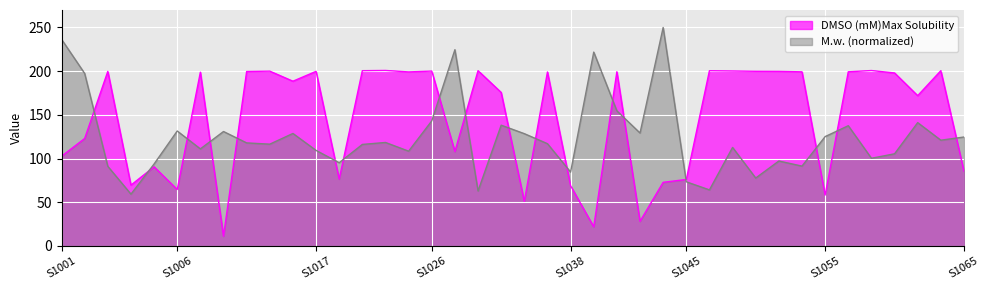

How many lines are shown in the chart?

2